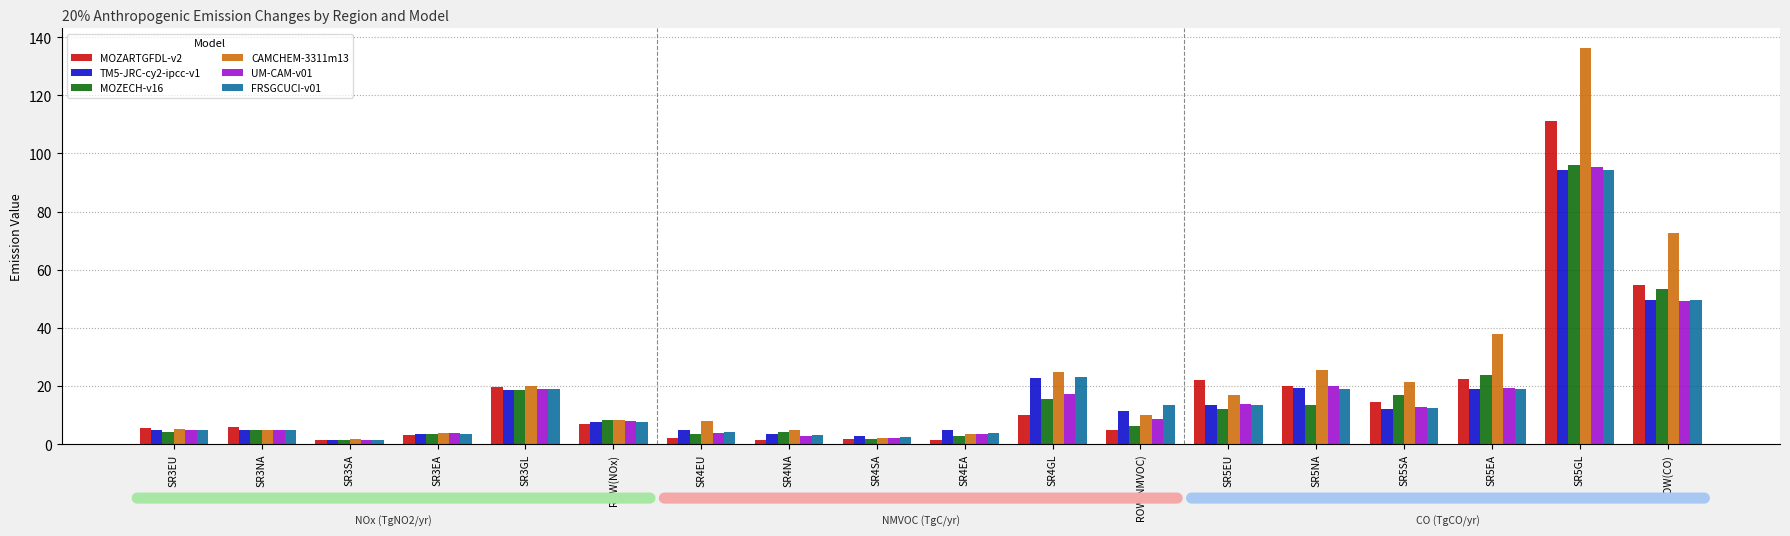

The value of CAMCHEM-3311m13 at ROW(NOx) is 3.5. True or false?

False